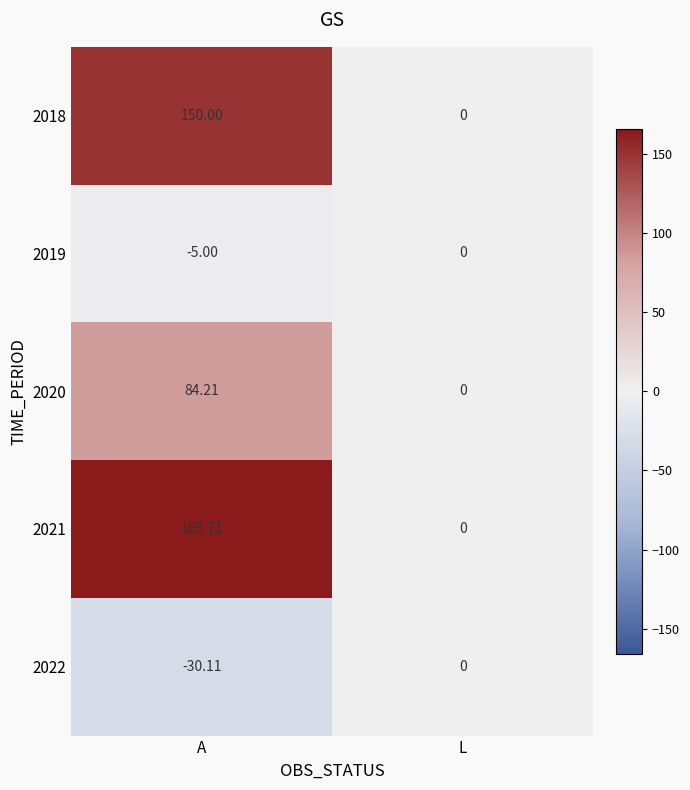

At which label does 2020 reach its peak?

A